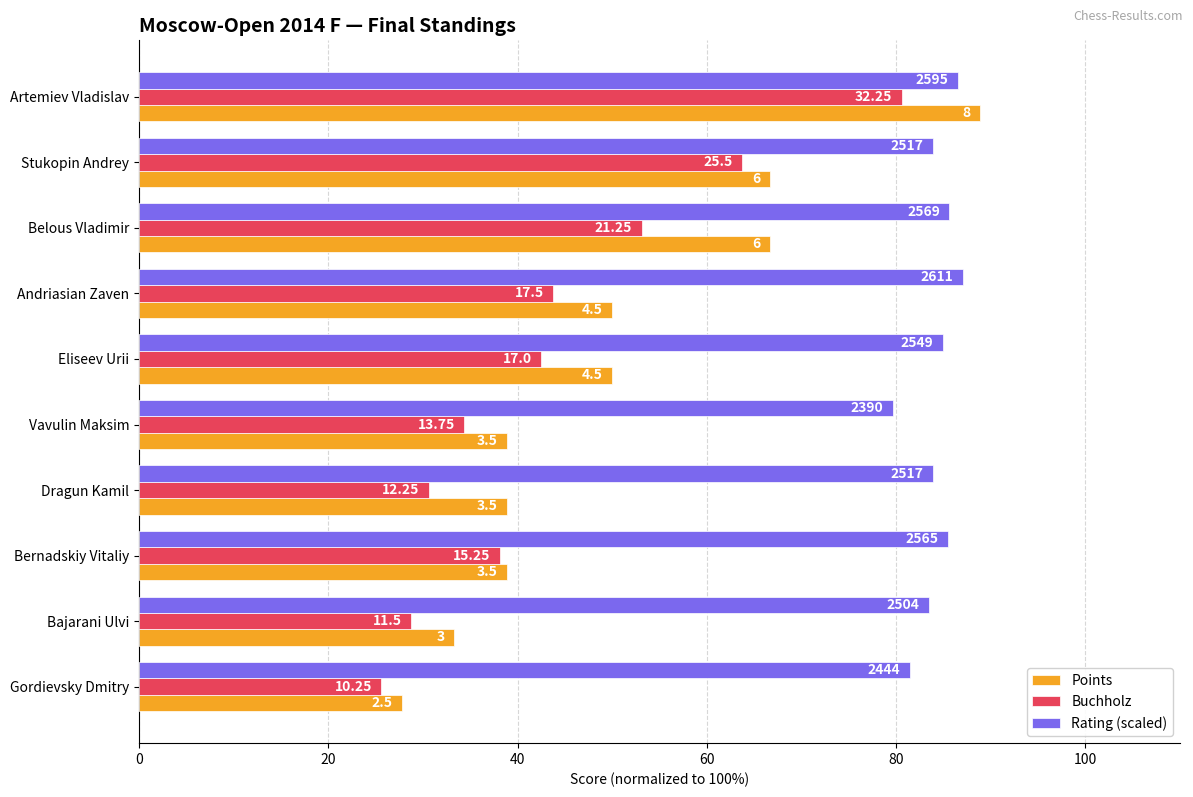

What are all the series names shown in the legend?

Points, Buchholz, Rating (scaled)